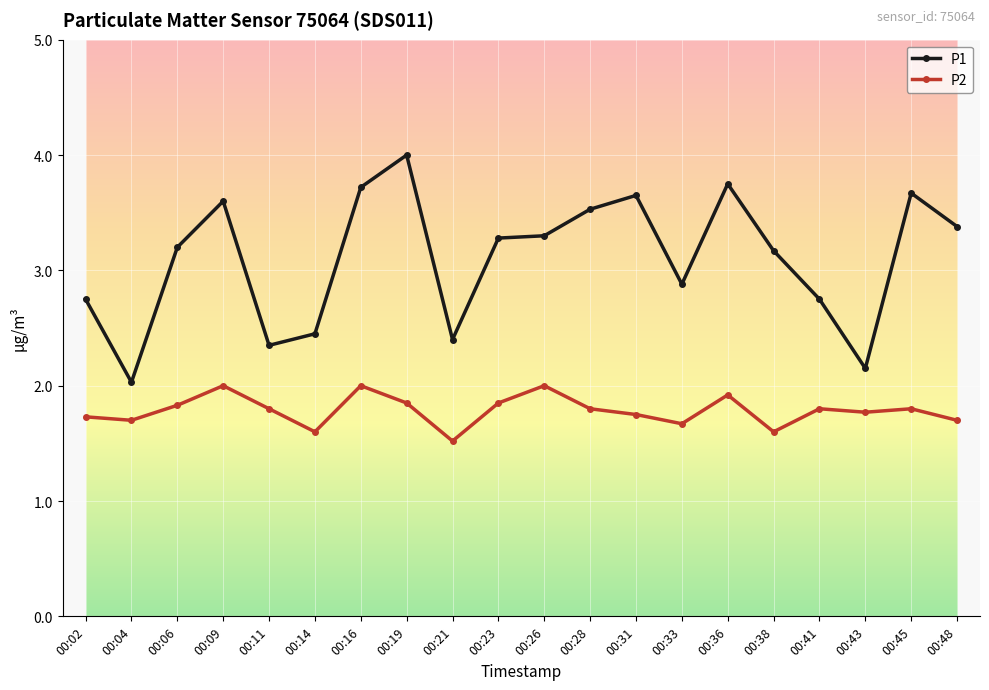

What is the value of the P2 point at the 14th from the left?

1.7